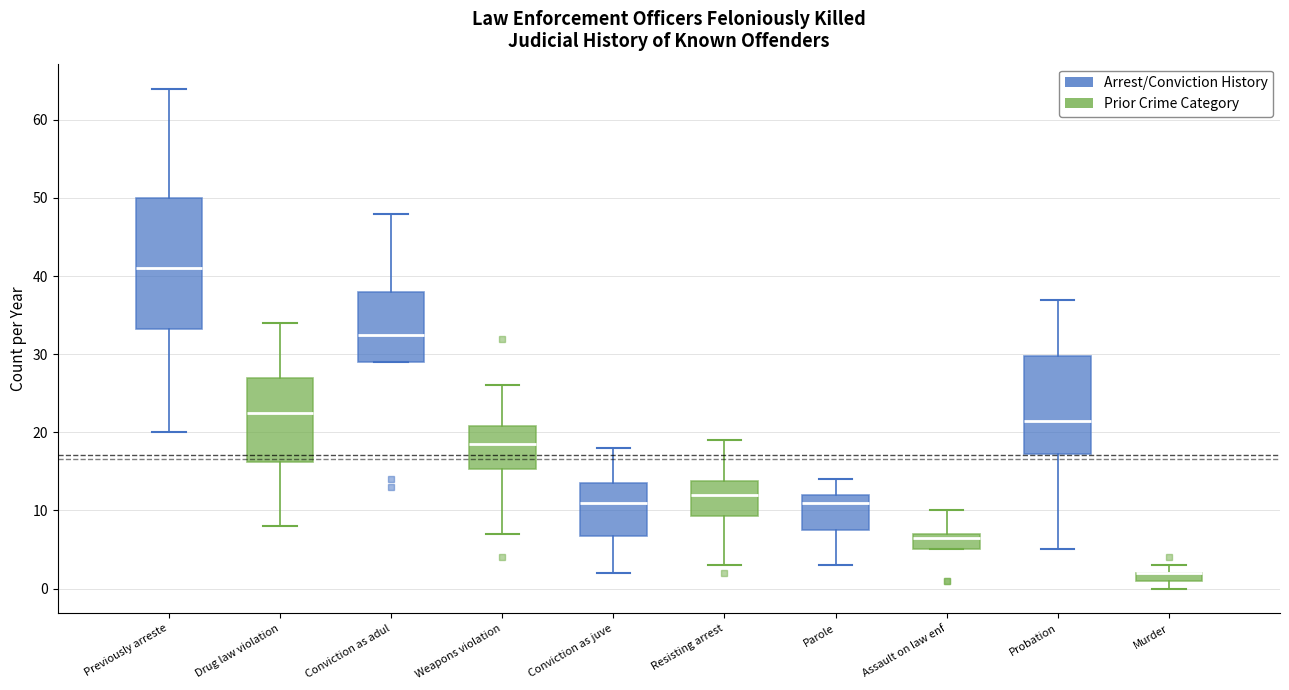

Comparing the boxes themselves (not the whiskers), which one is the tallest?

Previously arreste